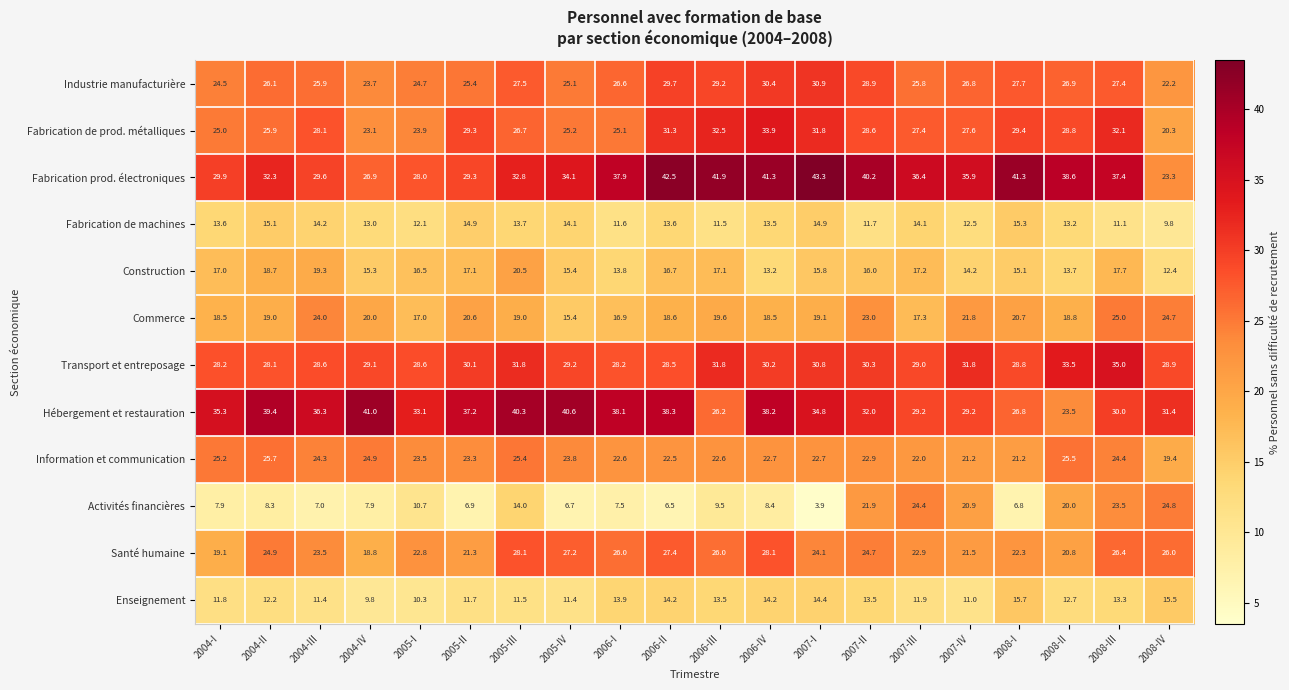

At how many categories does at least one series exceed 31?

20